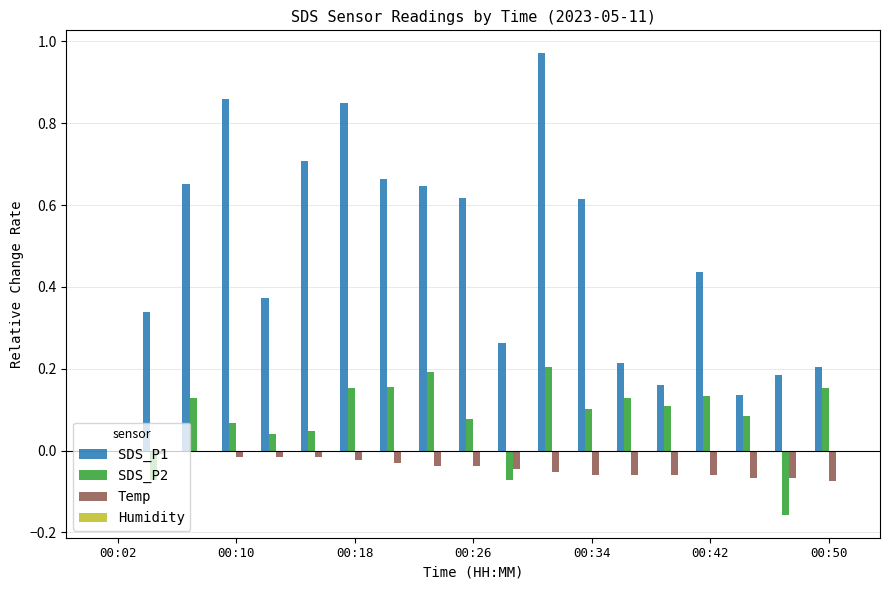

Which series has the largest total across all categories?

SDS_P1